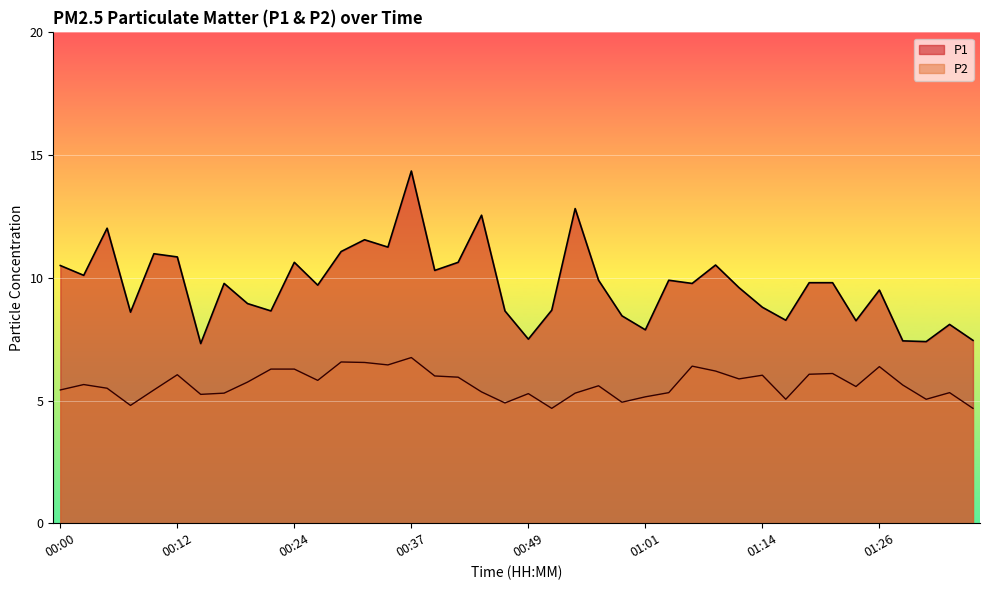

List the labels in order of P1 value, largest first.

00:37, 00:54, 00:44, 00:04, 00:32, 00:34, 00:29, 00:09, 00:12, 00:24, 00:42, 01:09, 00:00, 00:39, 00:02, 00:56, 01:04, 01:19, 01:21, 00:17, 01:06, 00:27, 01:11, 01:26, 00:19, 01:14, 00:51, 00:22, 00:46, 00:07, 00:59, 01:16, 01:24, 01:33, 01:01, 00:49, 01:36, 01:28, 01:31, 00:14